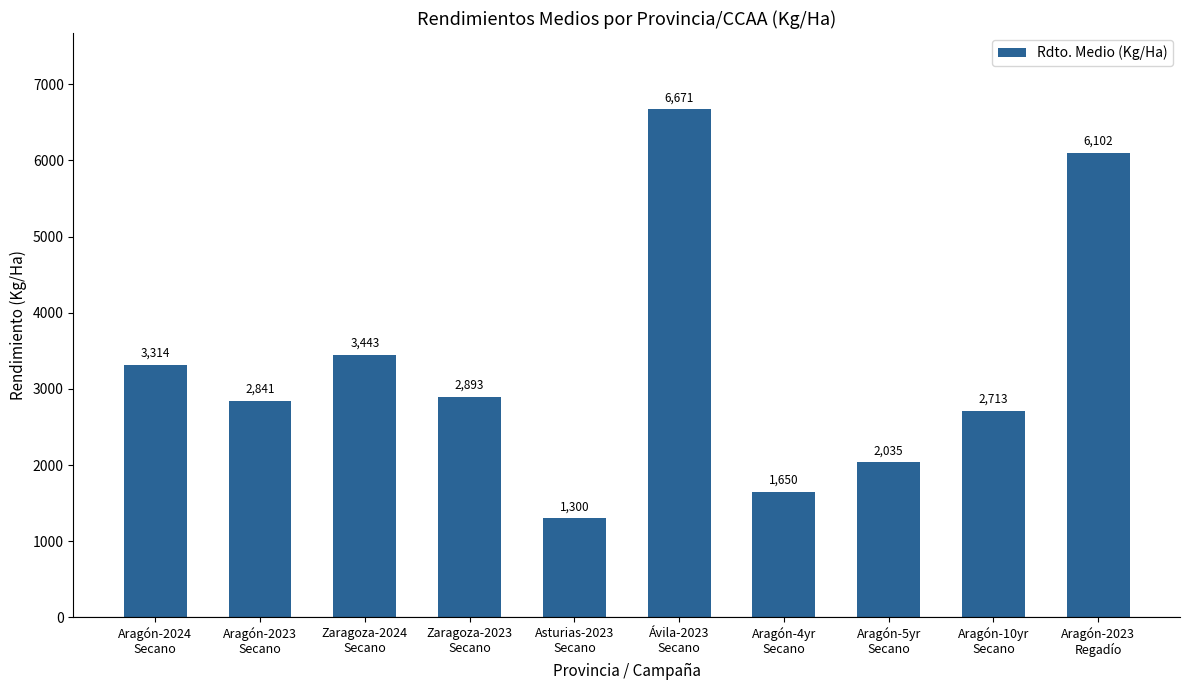

What is the label of the 5th bar from the right?

Ávila-2023
Secano